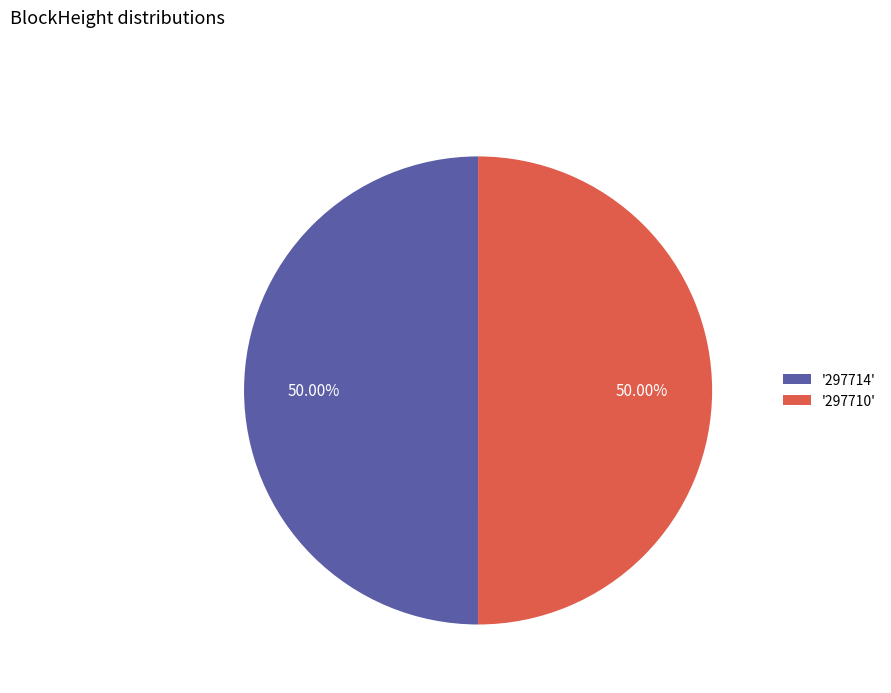

Approximately how many times larger is the value at '297714' compared to '297710'?

1.0